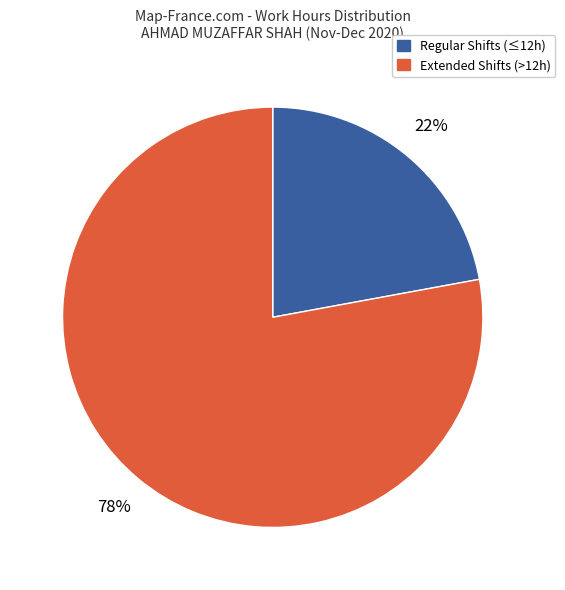

How many segments does this pie chart have?

2